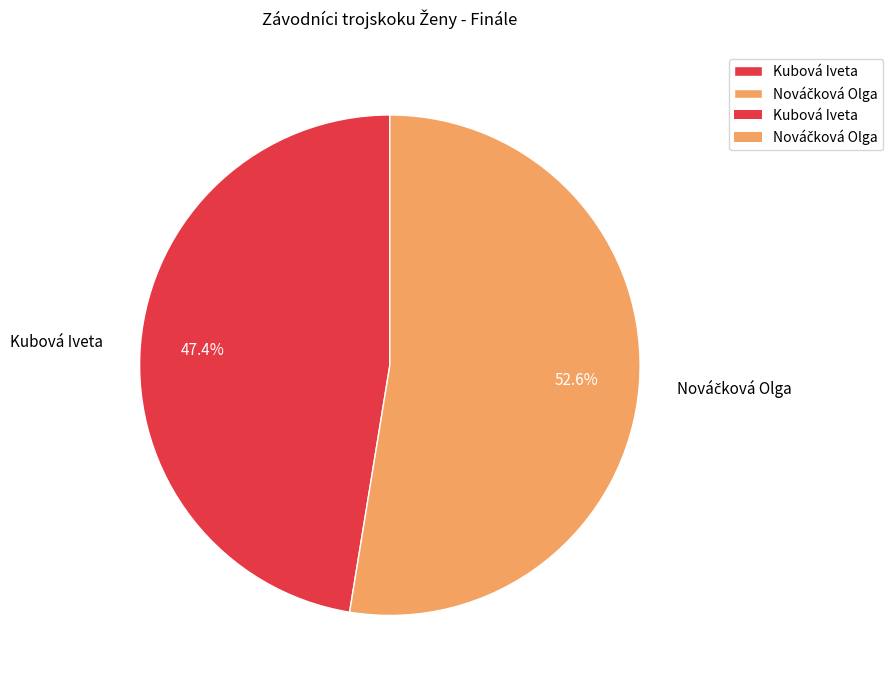

What percentage is NOT represented by Kubová Iveta?

52.6%